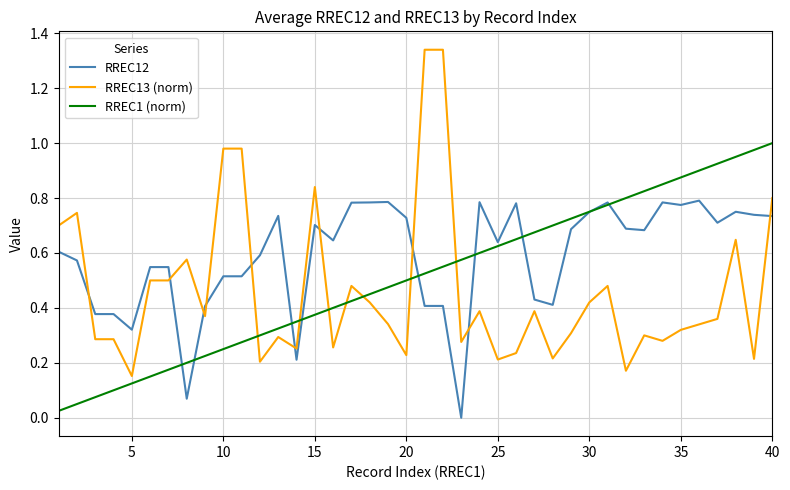

True or false: RREC13 (norm) and RREC1 (norm) intersect in this chart.

True